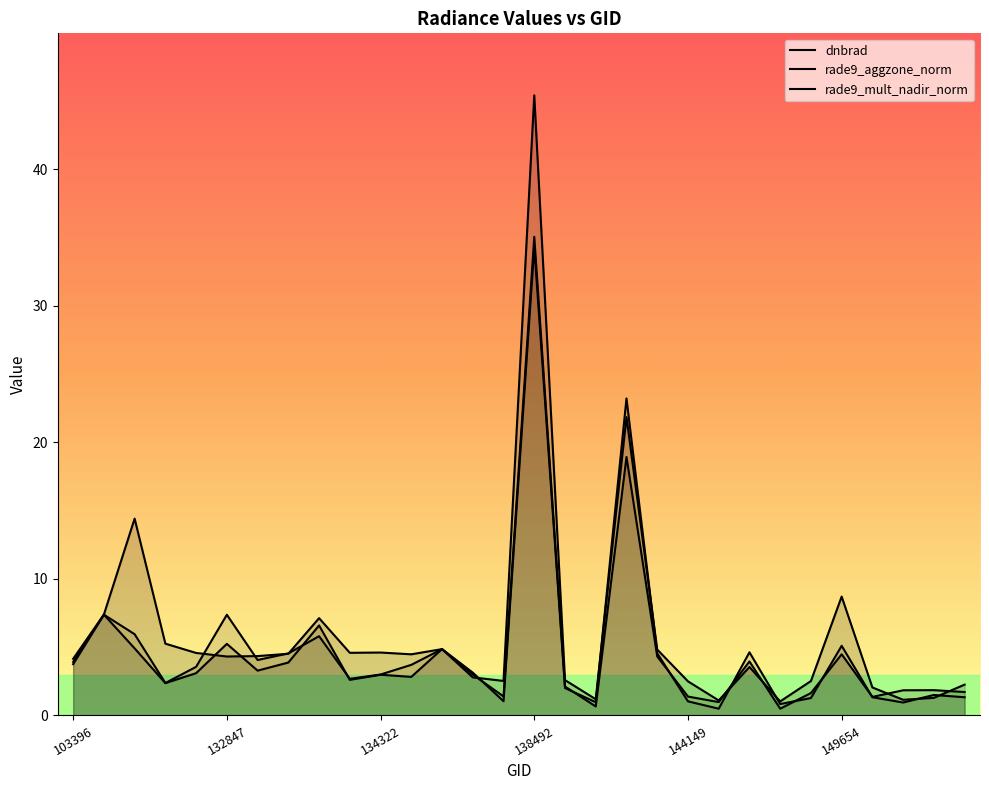

What are all the series names shown in the legend?

dnbrad, rade9_aggzone_norm, rade9_mult_nadir_norm